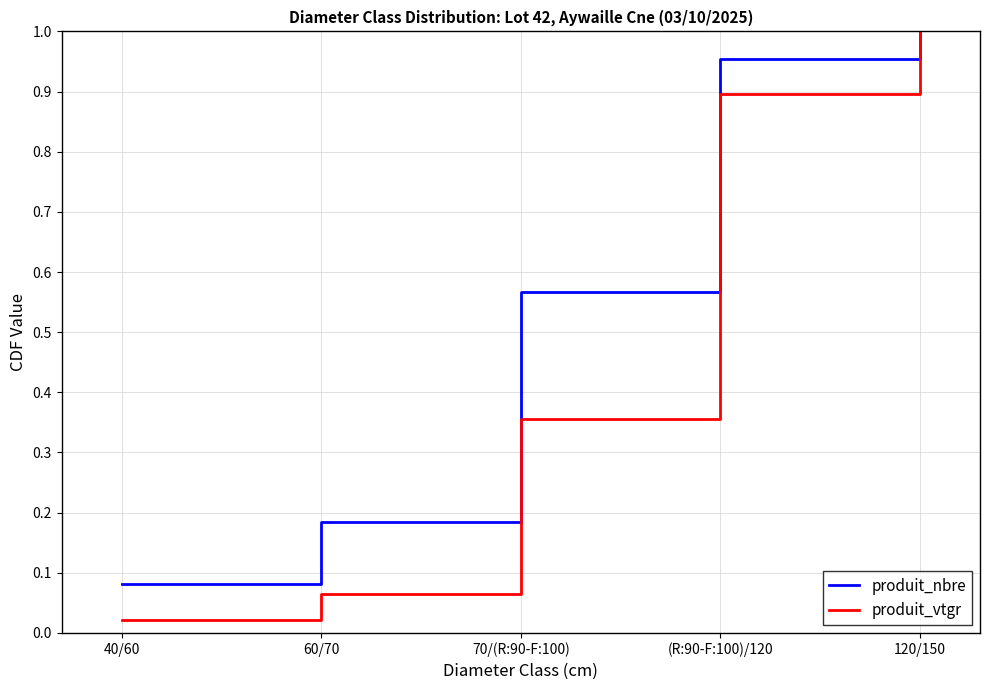

The value of produit_nbre at 70/(R:90-F:100) is 0.9. True or false?

False